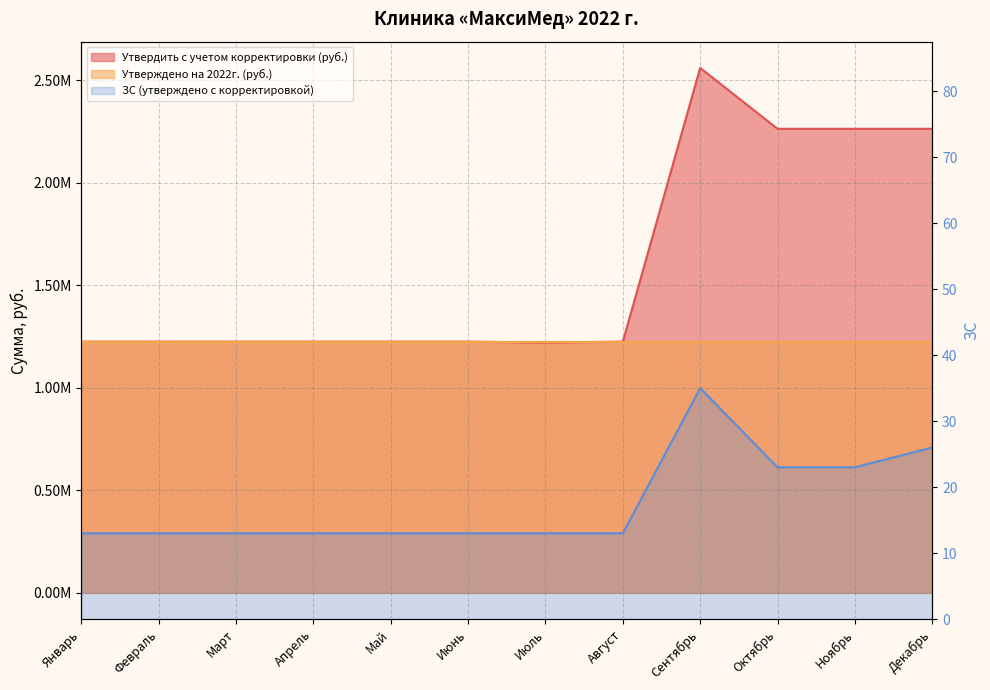

What is the difference between the maximum and minimum values in the Утвердить с учетом корректировки (руб.) series?

1340236.4